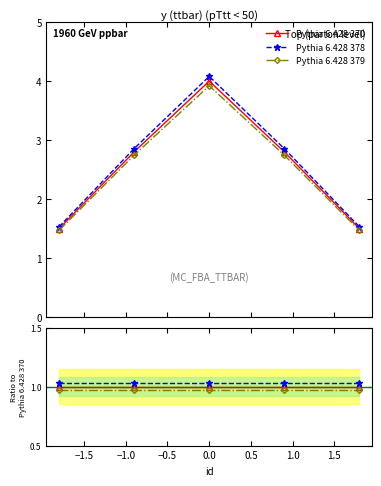

What are all the series names shown in the legend?

Pythia 6.428 370, Pythia 6.428 378, Pythia 6.428 379